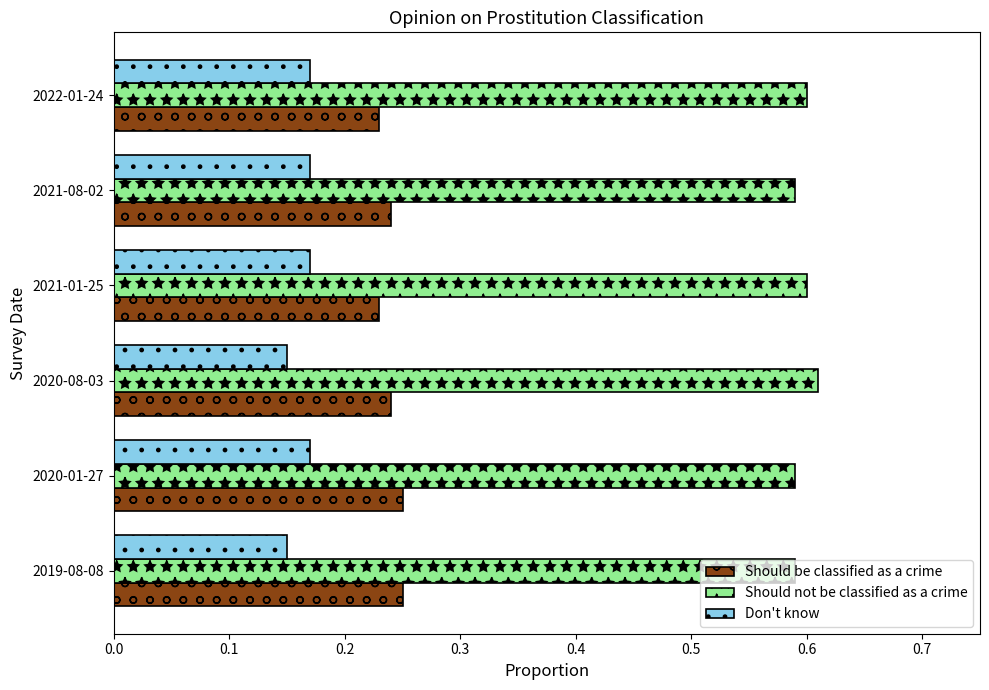

What is the sum of the Don't know values at 2022-01-24 and 2019-08-08?

0.3